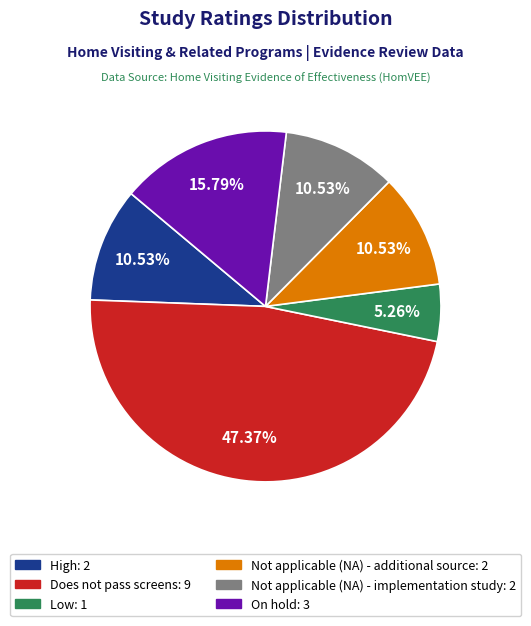

To the nearest percent, what is the difference between the Does not pass screens and High slice percentages?

37%